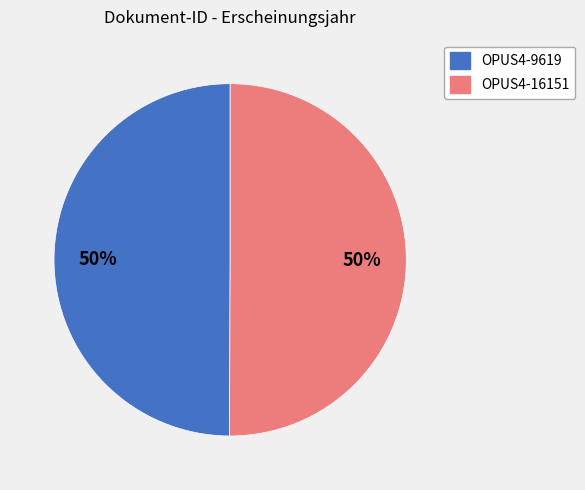

To the nearest percent, what is the combined percentage of OPUS4-16151 and OPUS4-9619?

100%